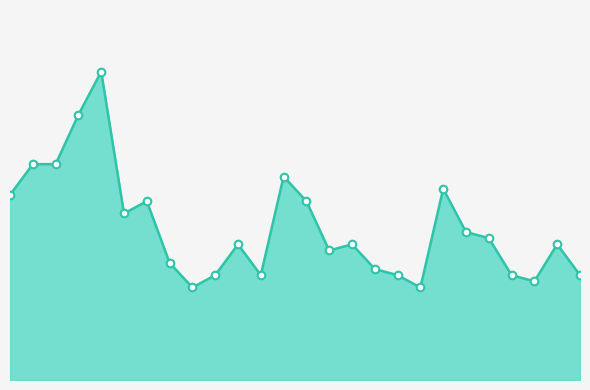

Does the chart have visible grid lines?

No